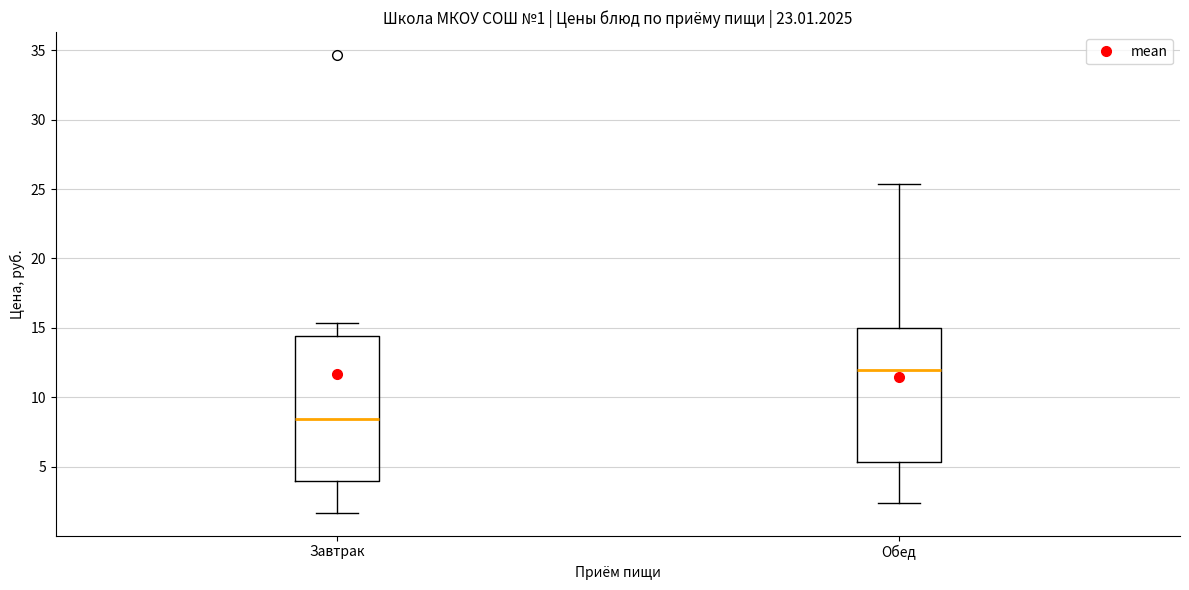

Which box is the tallest, from its lower edge to its upper edge?

Завтрак